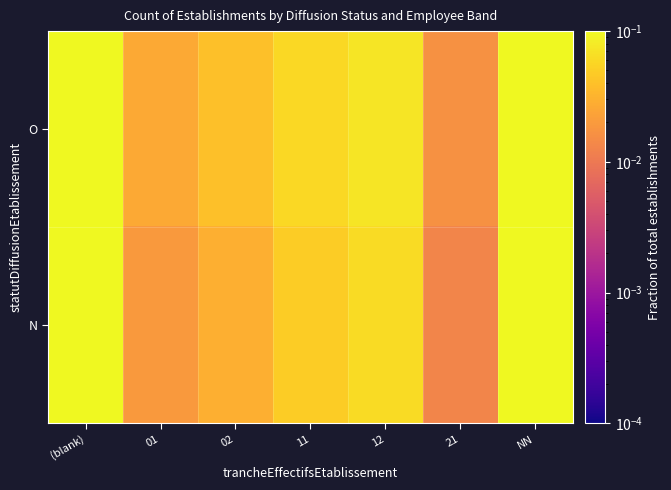

List the series in order of their overall mean, lowest first.

N, O